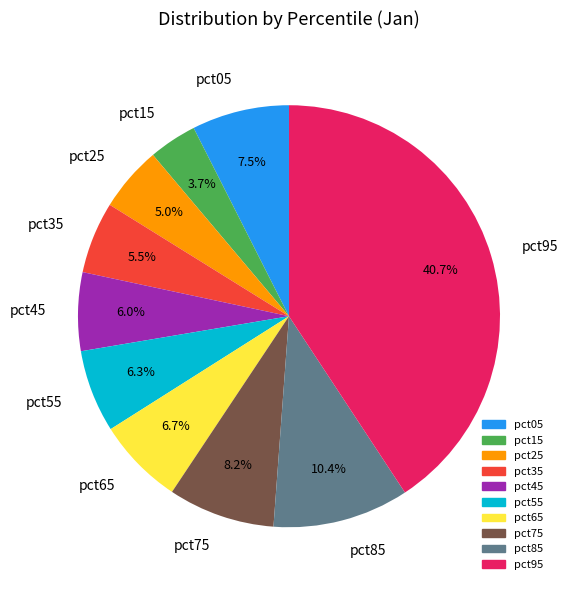

Do pct45 and pct35 together represent more than half of the pie?

No